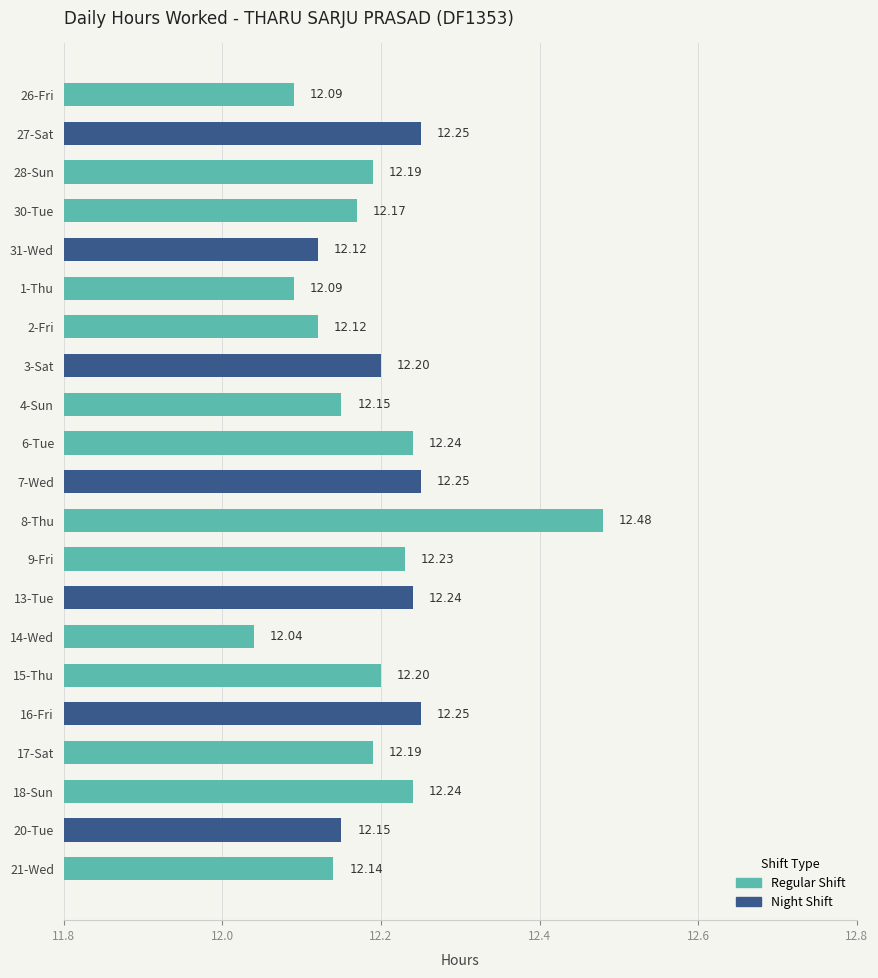

Where is the data nearest to the value 12?

14-Wed